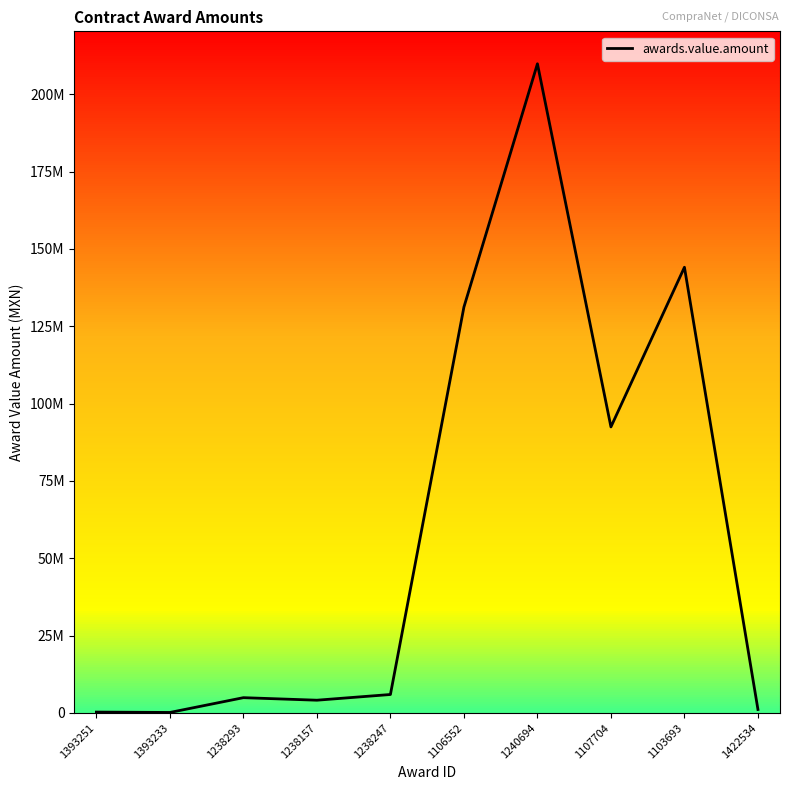

Rank the categories by value from lowest to highest.

1393233, 1393251, 1422534, 1238157, 1238293, 1238247, 1107704, 1106552, 1103693, 1240694